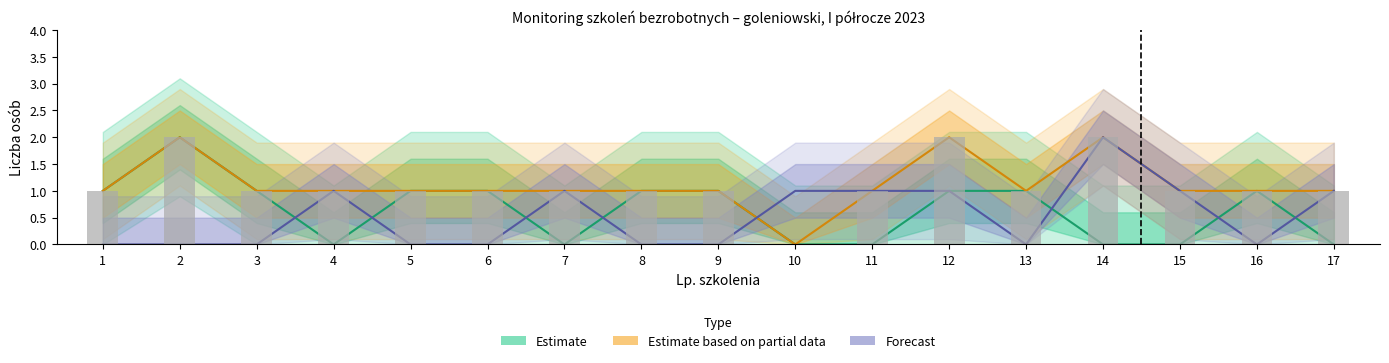

What is the value of the Forecast bar at the 14th from the left?

2